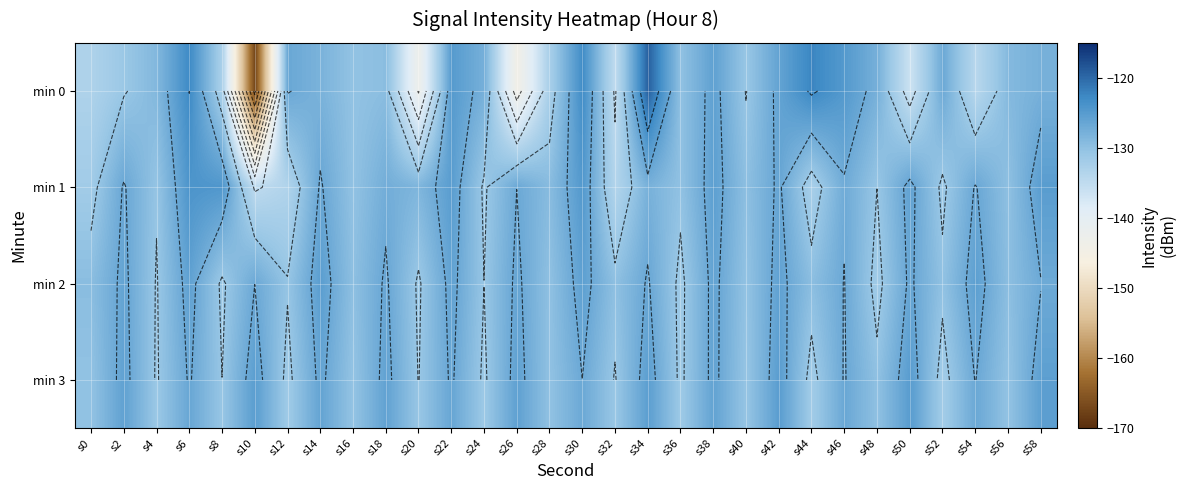

Which series has the largest range (max minus min)?

min 0